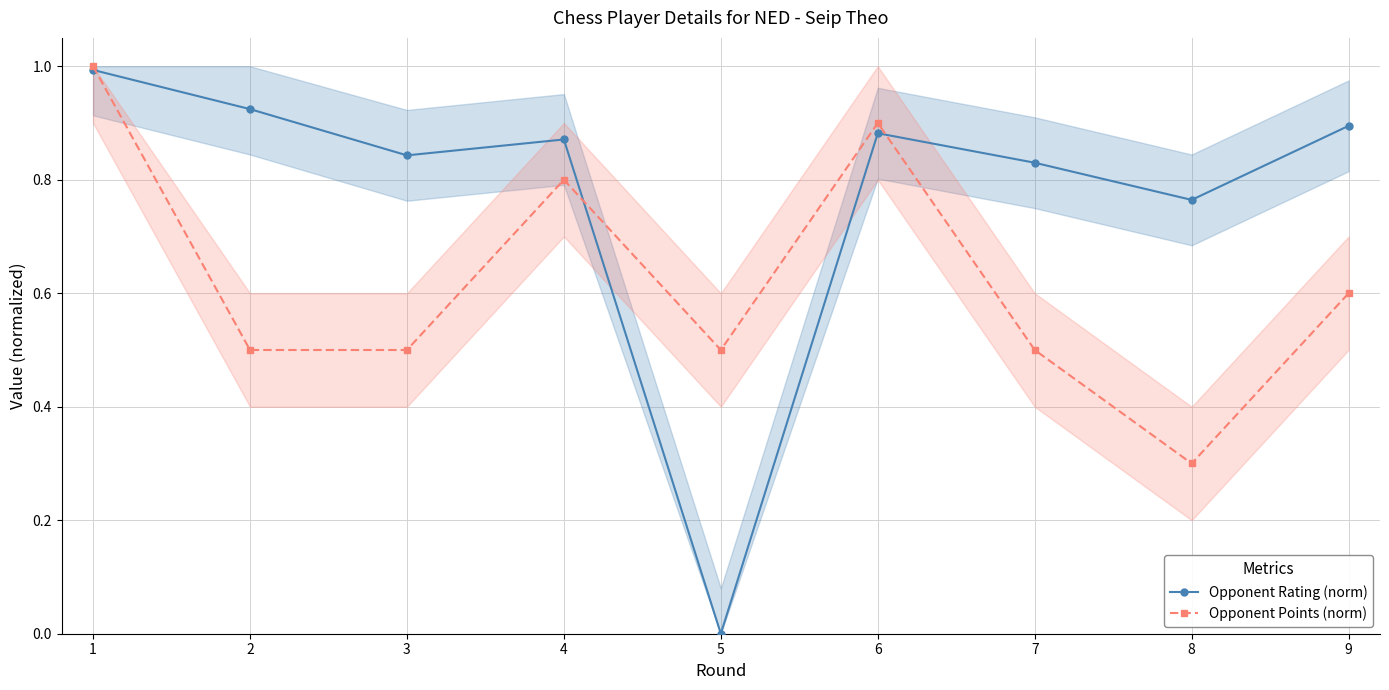

What is the difference between the maximum and minimum values in the Opponent Points (norm) series?

0.7